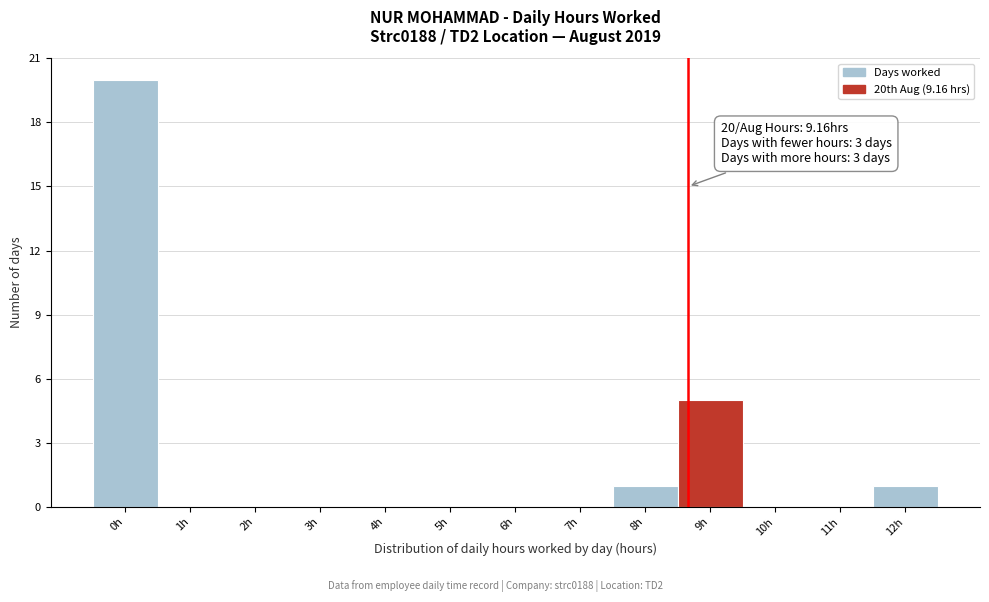

Between 8h and 4h, which is larger?

8h